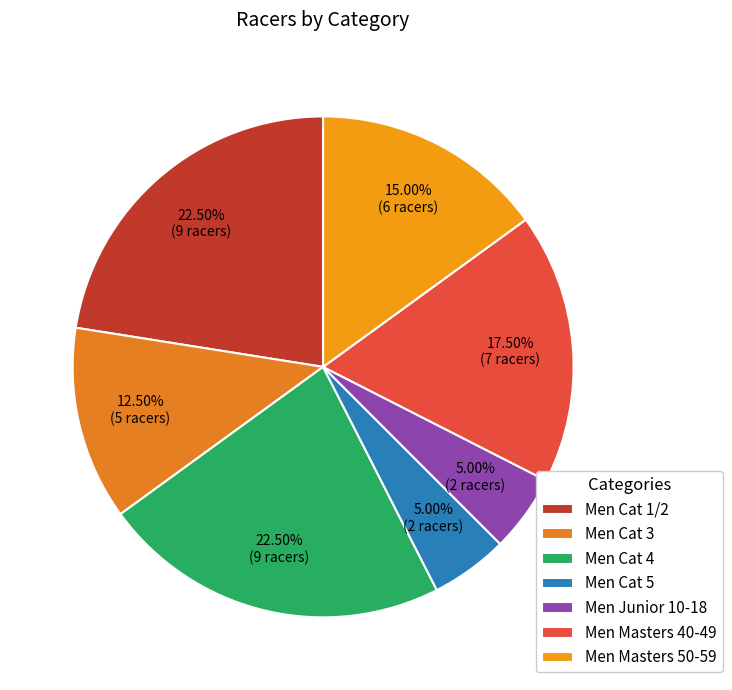

True or false: Men Cat 4 accounts for 33% of the total.

False